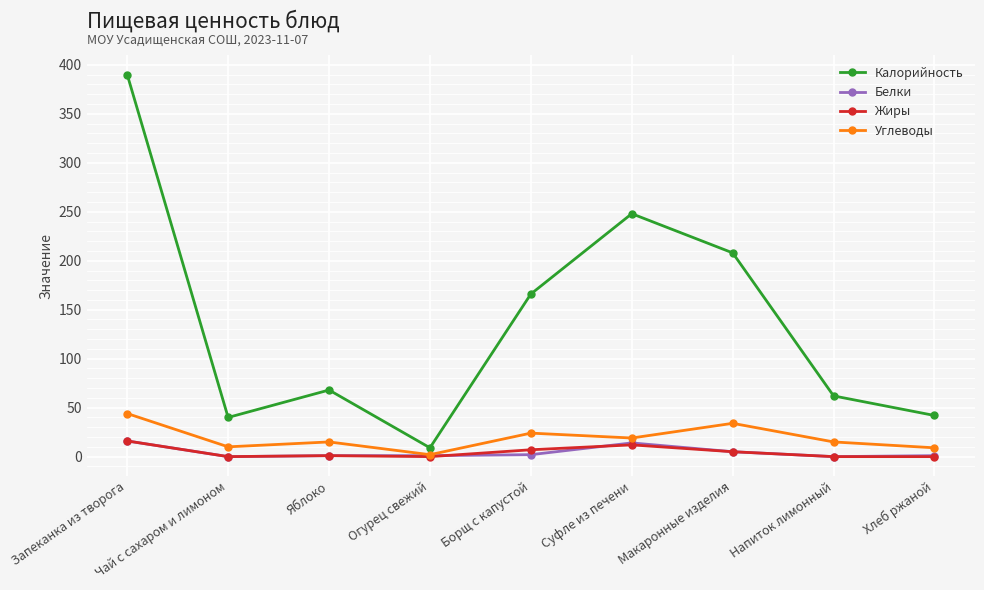

Is this an area chart (filled region under the line)?

No